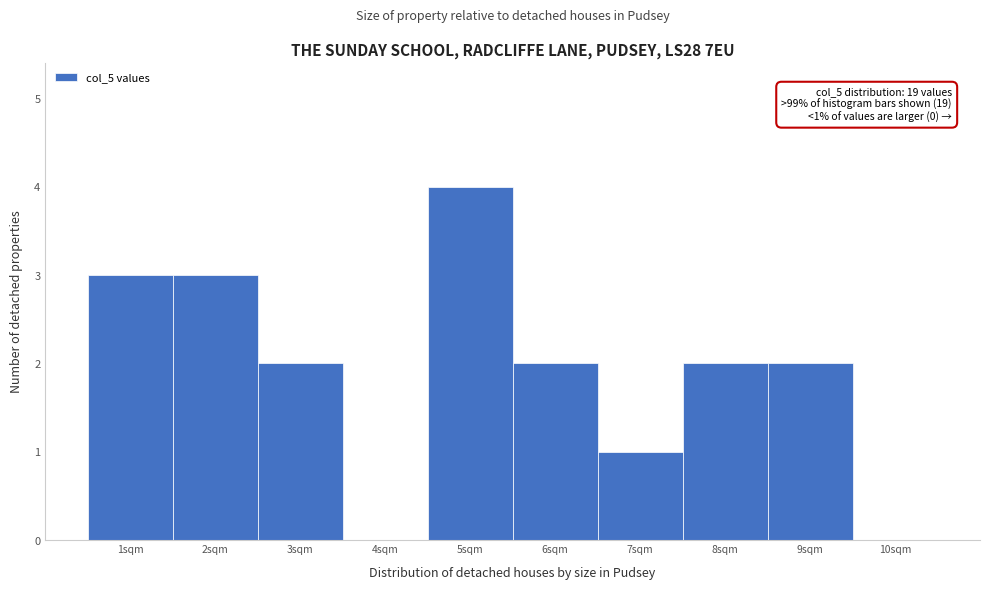

Which range on the x-axis has the tallest bar?

4.5 to 5.5